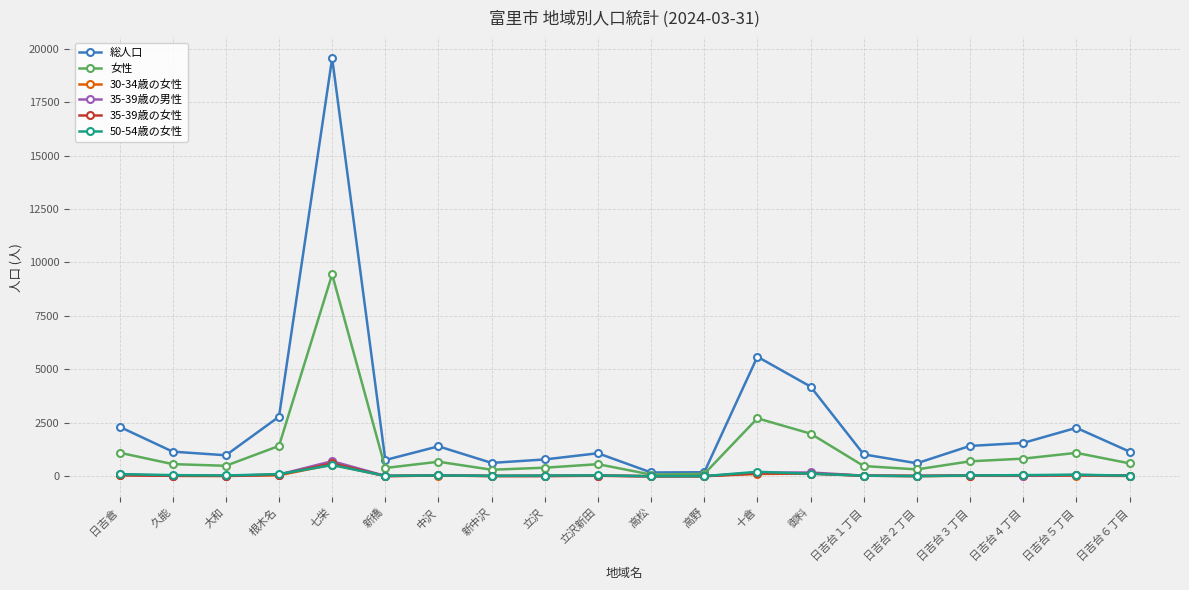

What is the label of the 7th point from the right?

御料